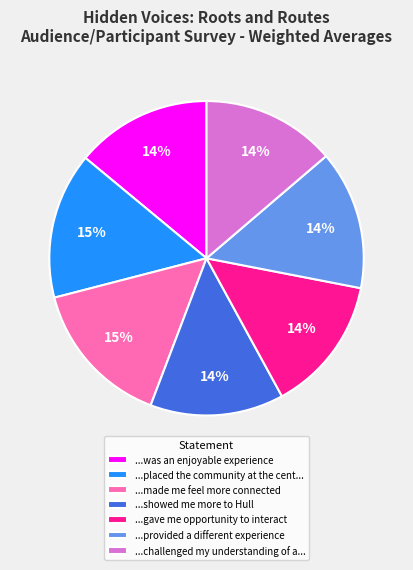

Approximately how many times larger is the value at ...made me feel more connected compared to ...was an enjoyable experience?

1.1